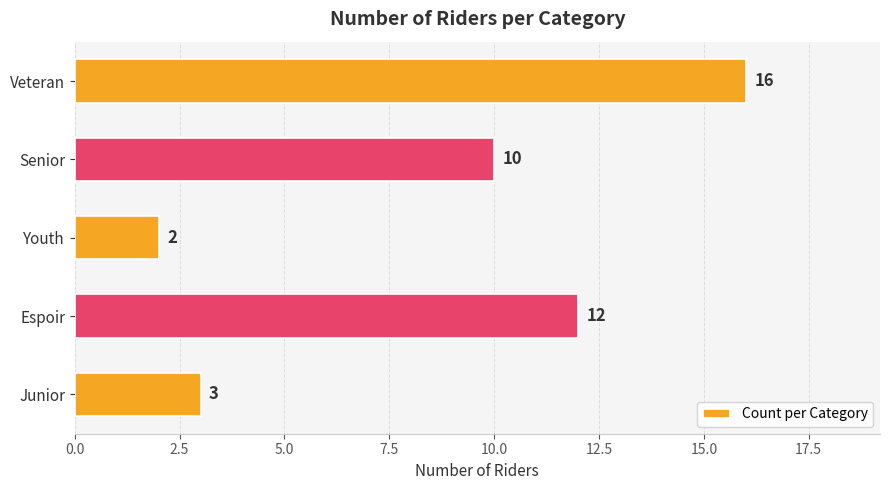

Where is the data nearest to the value 9?

Senior